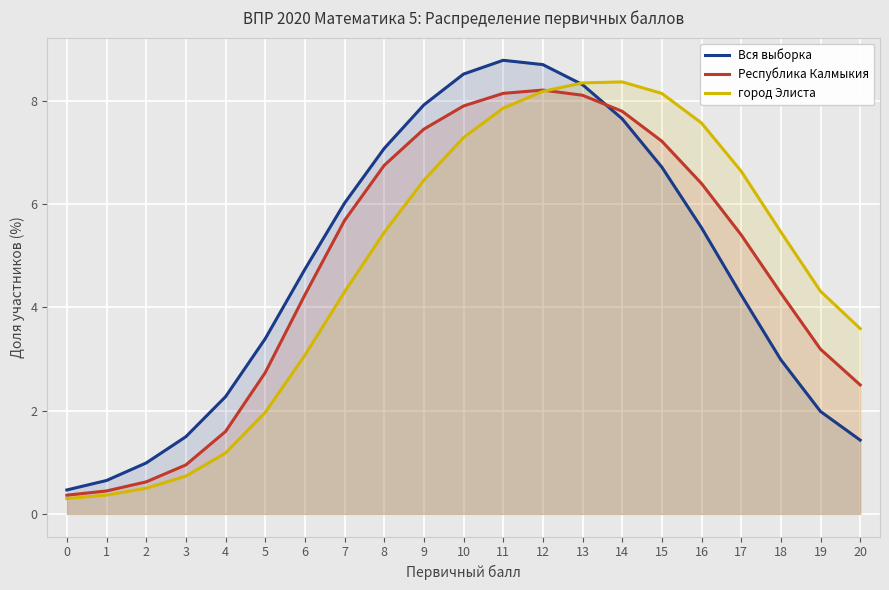

How many interior local peaks does the Вся выборка series have?

1